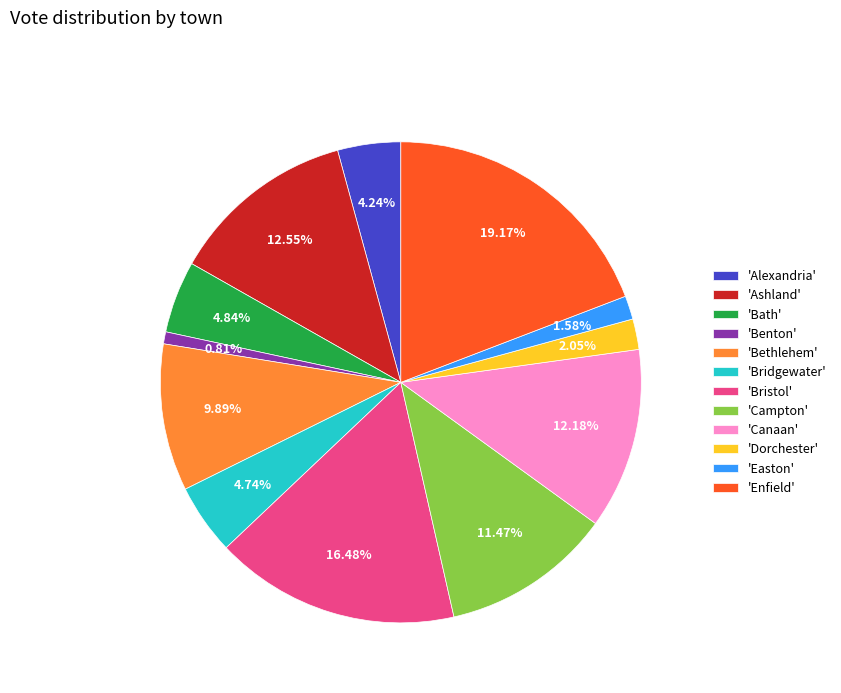

Count the number of slices in the pie.

12